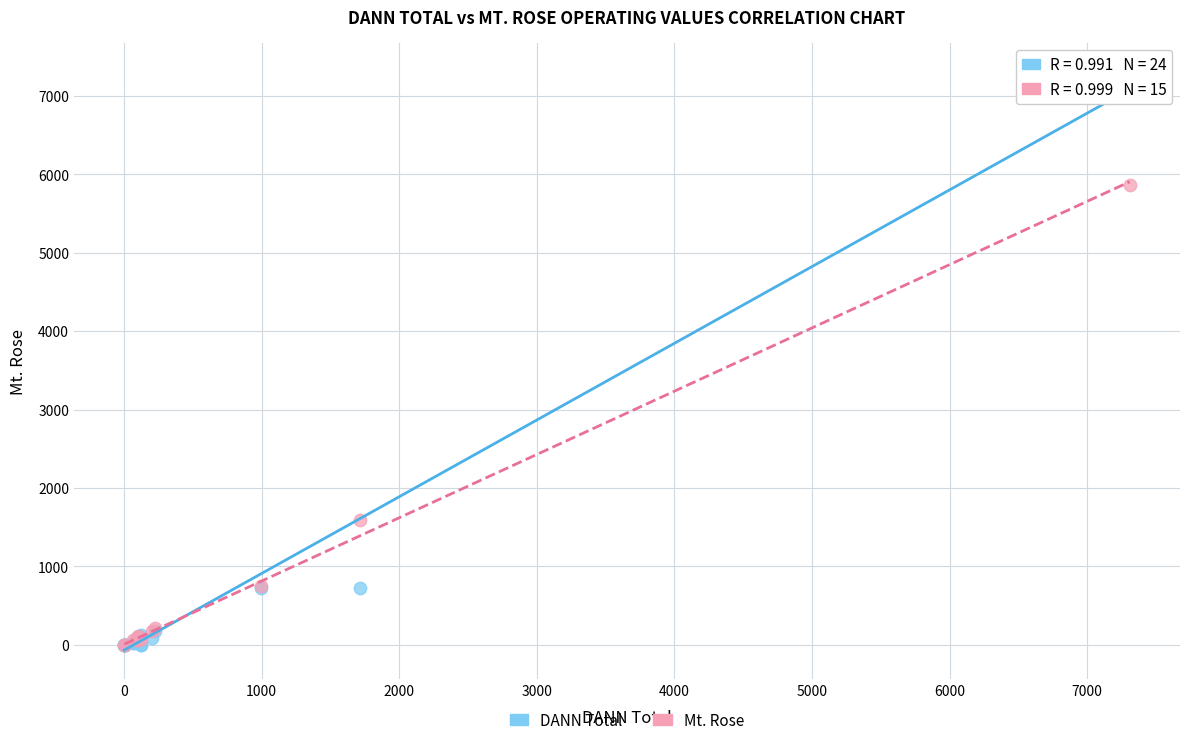

Which series reaches the maximum Y coordinate?

DANN Total